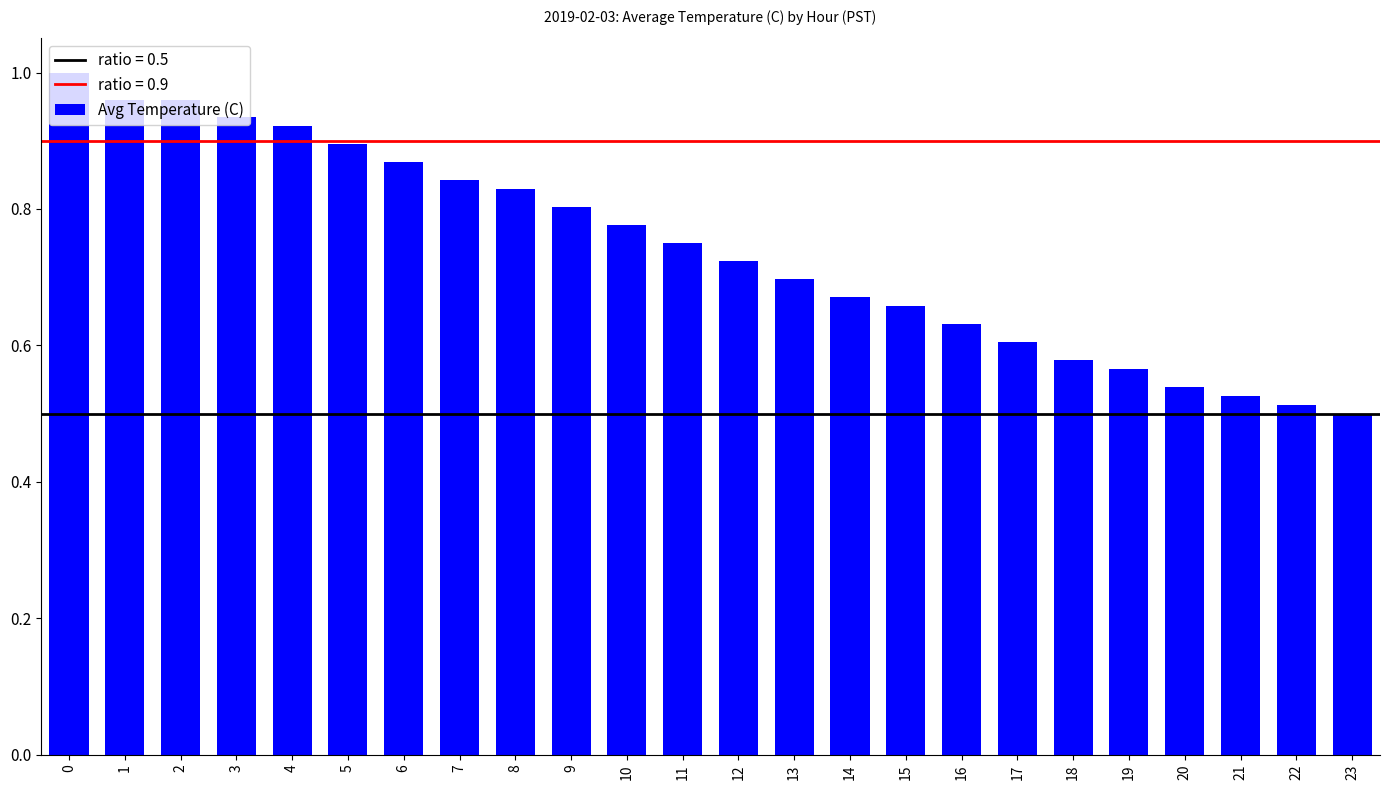

The value at 0 is 1.0. True or false?

True